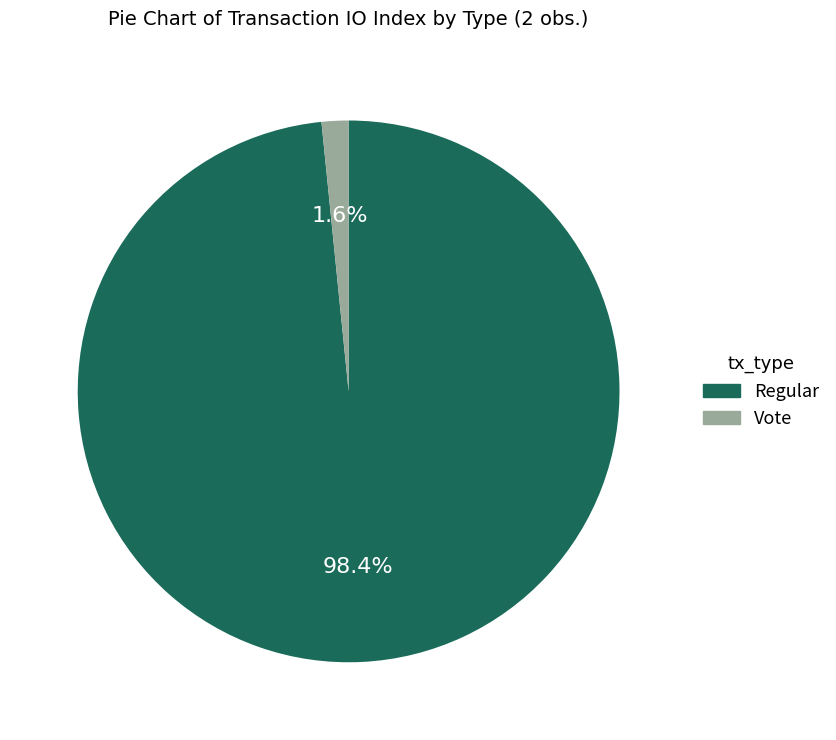

Rank the categories by value from lowest to highest.

Vote, Regular